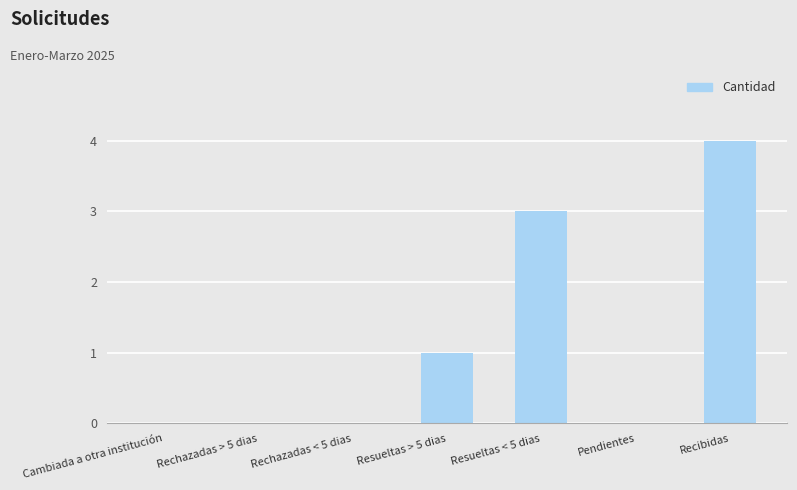

Reading left to right, list all the values displayed in this chart.

0	0	0	1	3	0	4